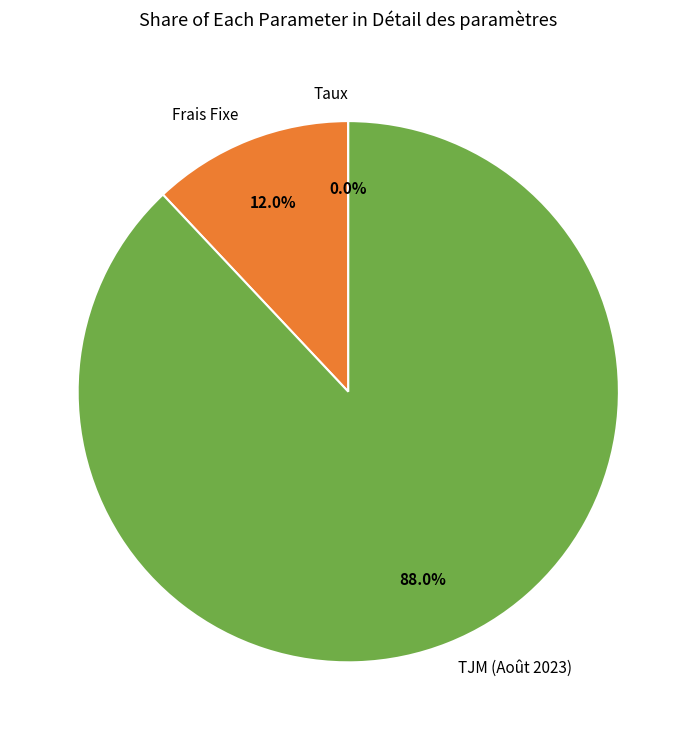

Does any single category account for the majority?

Yes